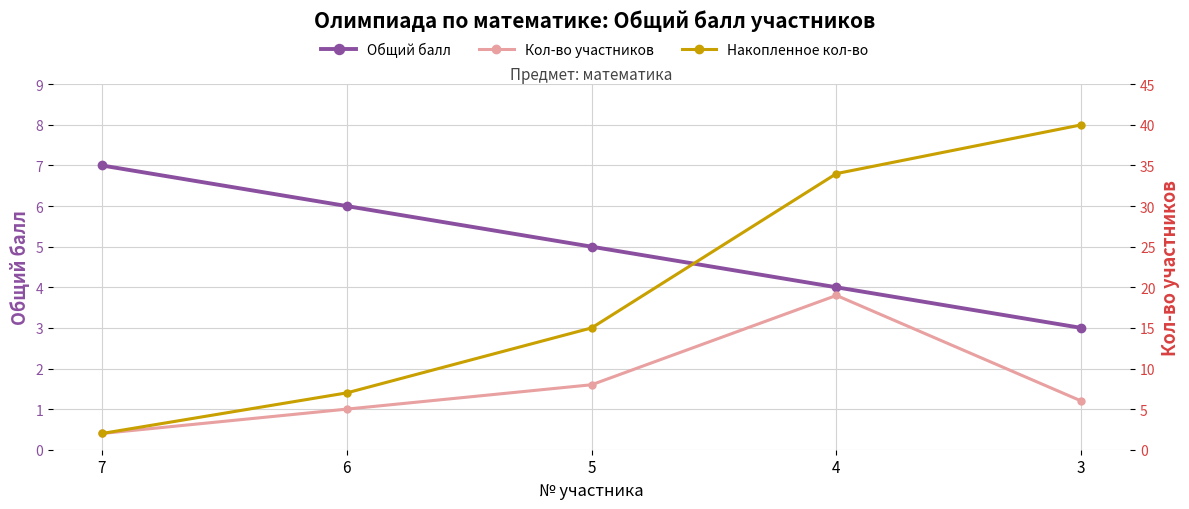

The value of Общий балл at 7 is 7. True or false?

True